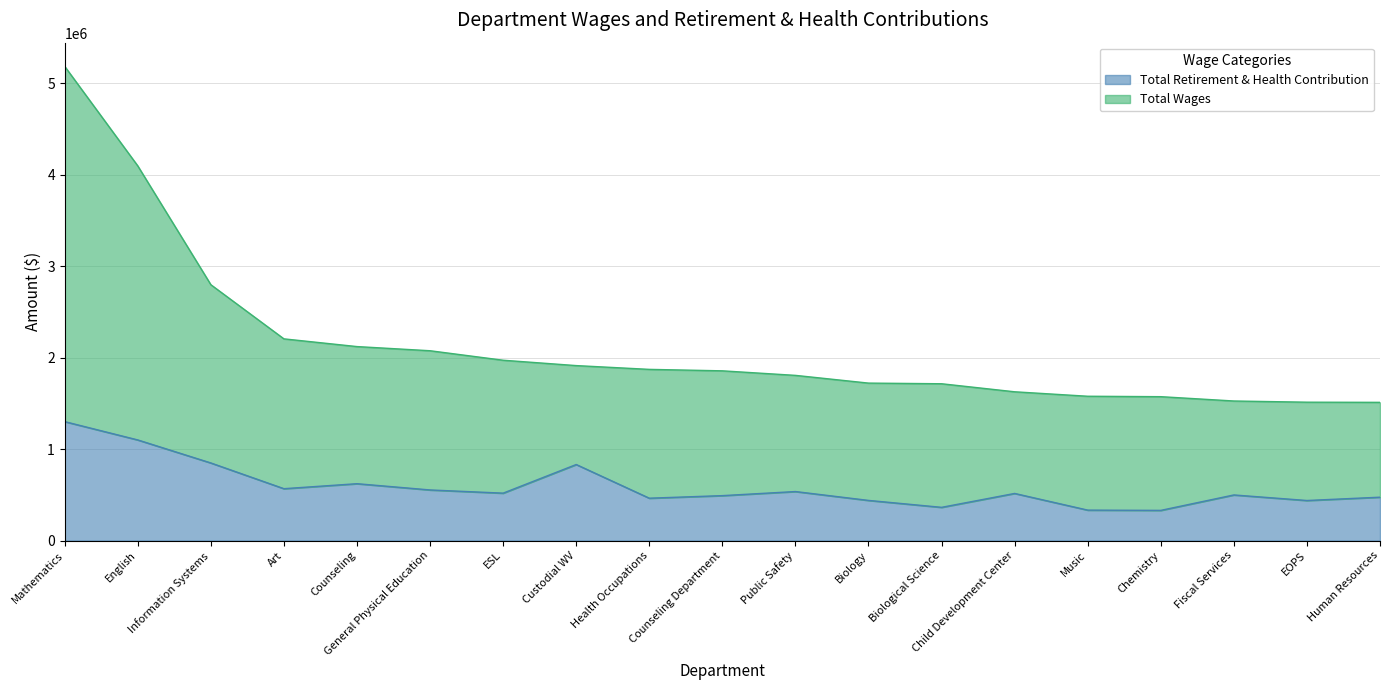

Which category has the highest value across all series?

Mathematics